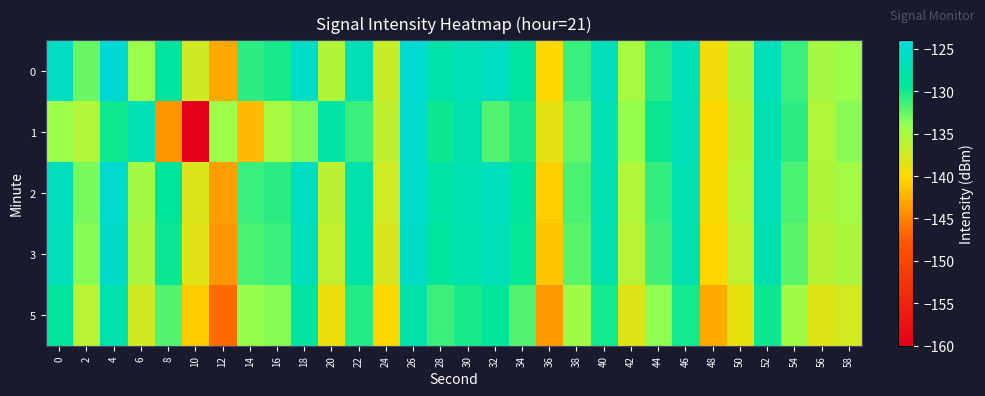

What is the spread (max minus min) of values at 20?

10.5